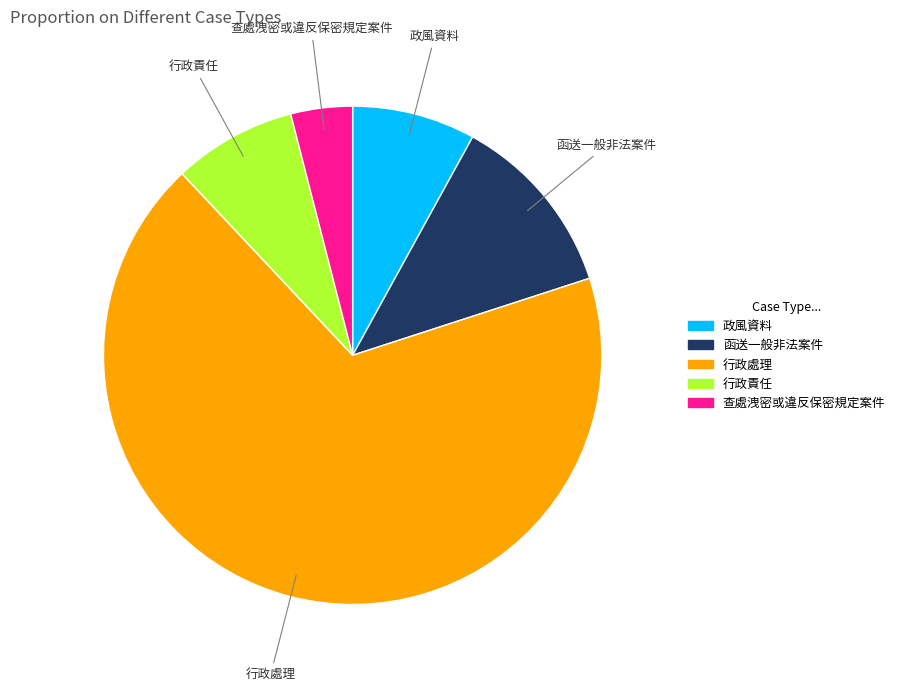

Which category has the smallest portion of the pie?

查處洩密或違反保密規定案件